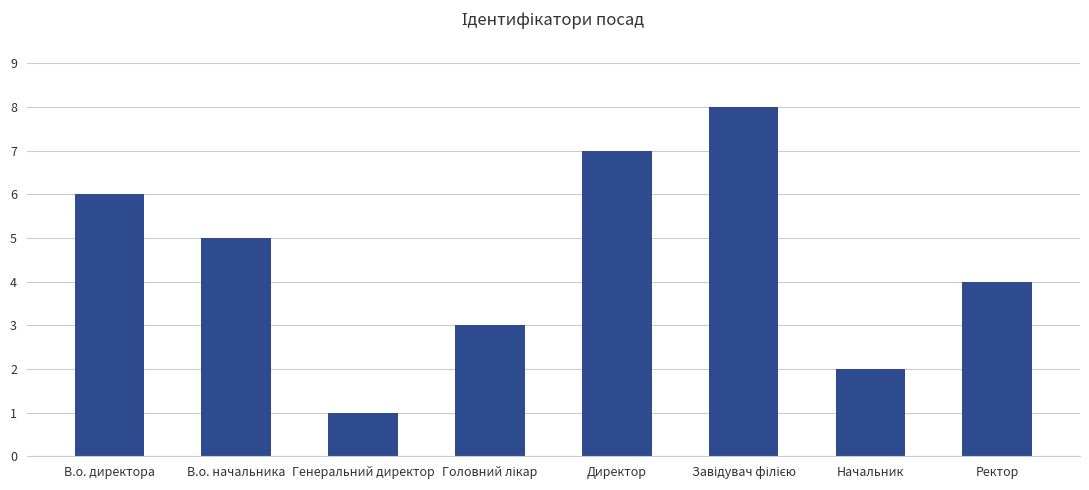

The chart shows a value of 4 at Ректор. True or false?

True